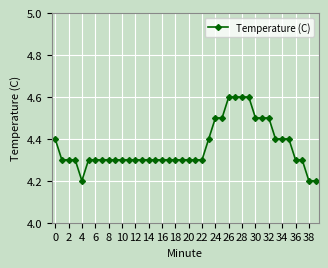

What is the greatest value displayed?

4.6